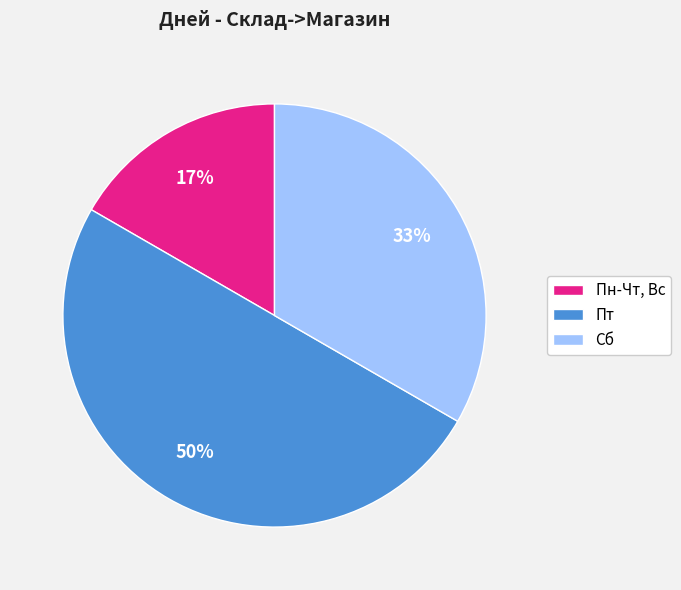

What is the ratio of the value at Пт to the value at Сб?

1.5